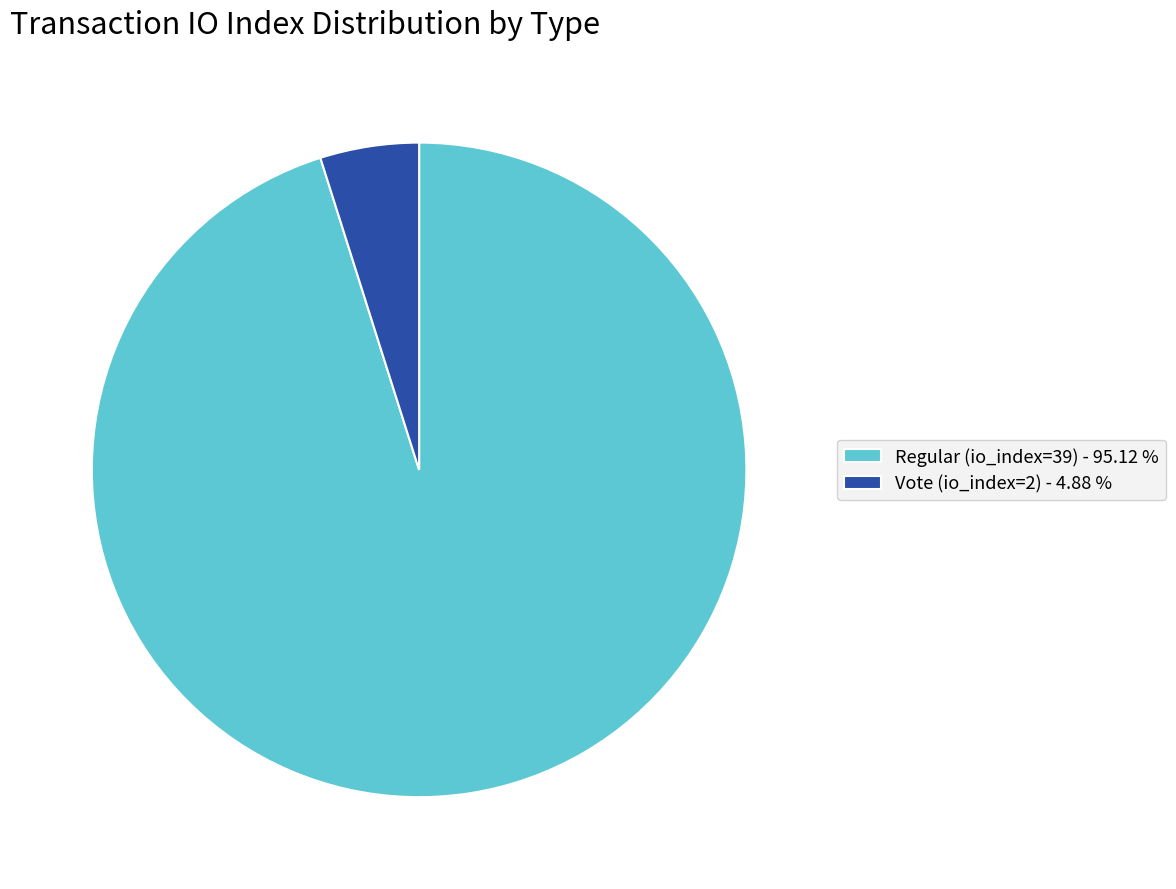

Which category has the biggest portion of the pie?

Regular (io_index=39)